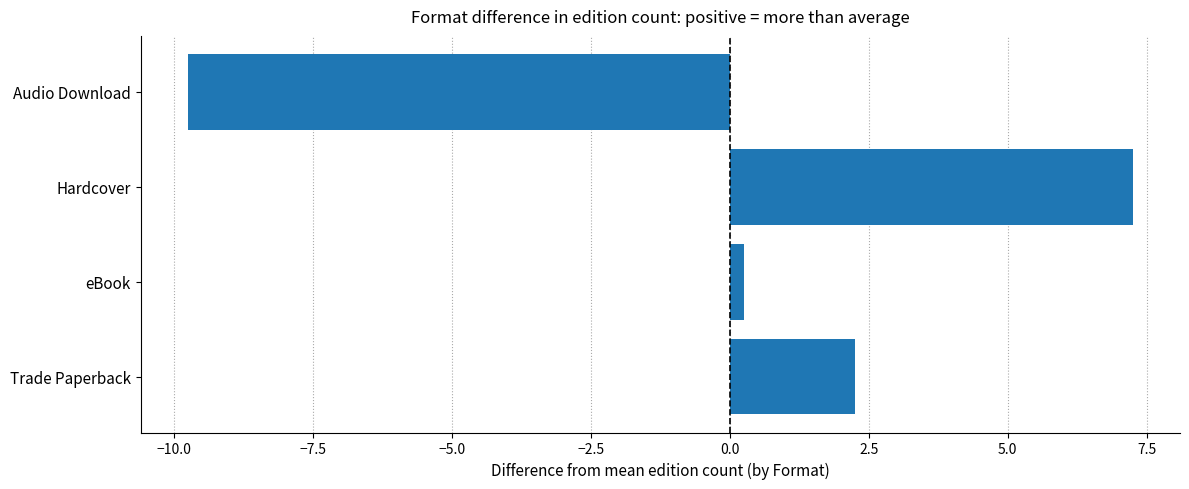

At which category does the chart reach its peak across all series?

Hardcover